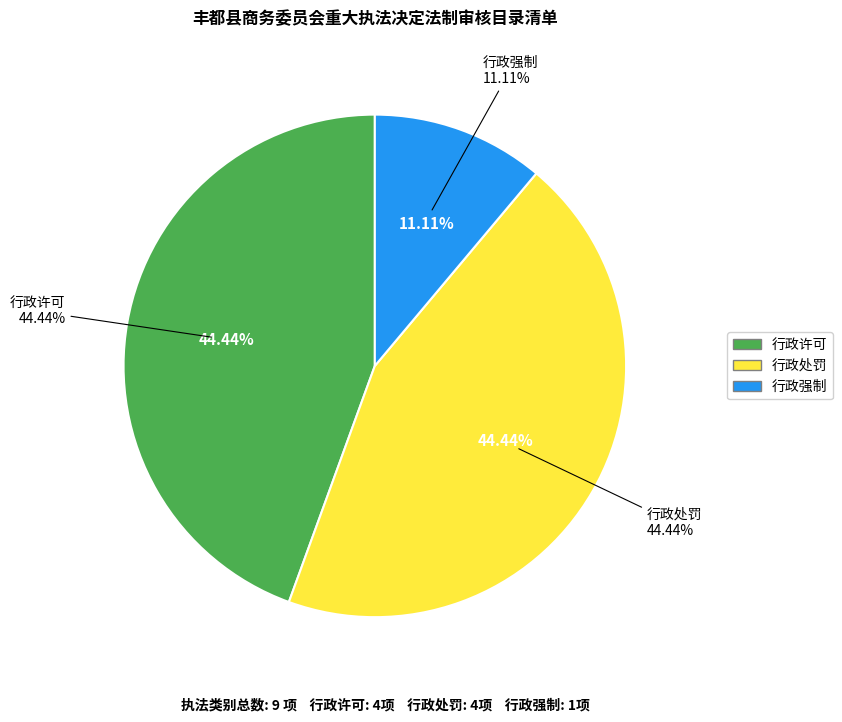

How many segments does this pie chart have?

3